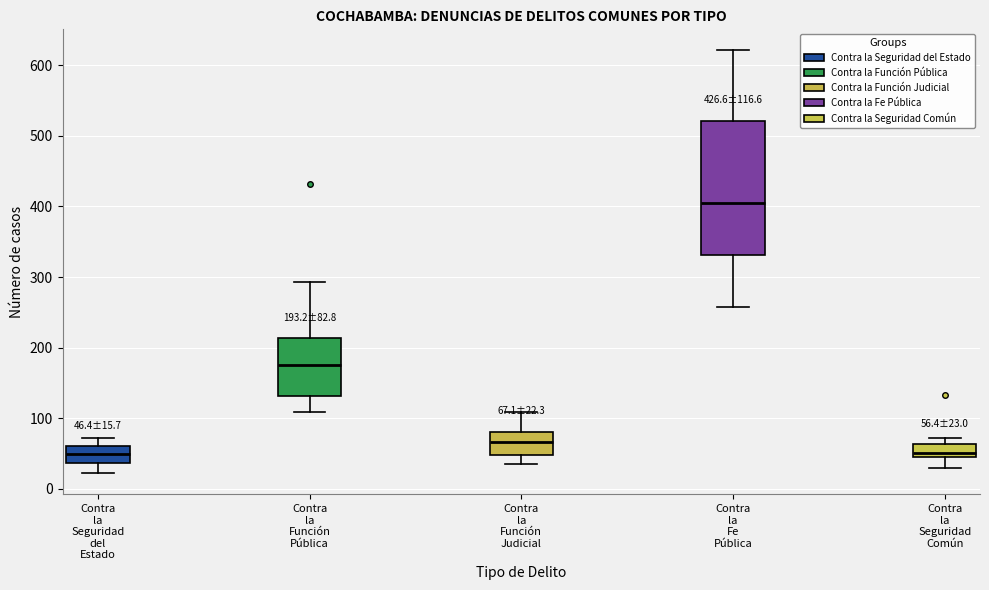

Which box is the tallest, from its lower edge to its upper edge?

Contra la Fe Pública